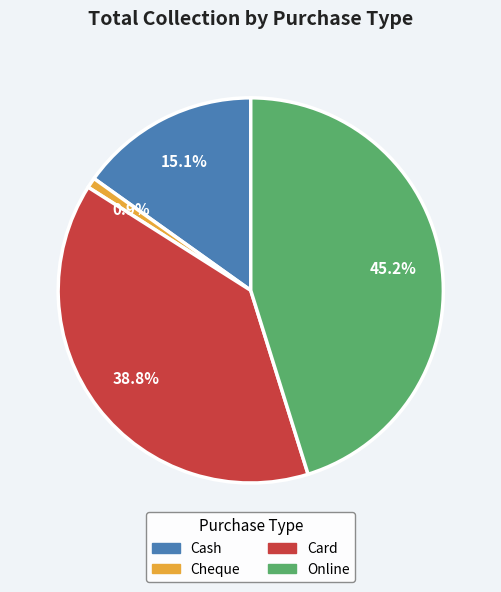

To the nearest percent, what is the difference between the Cheque and Cash slice percentages?

14%